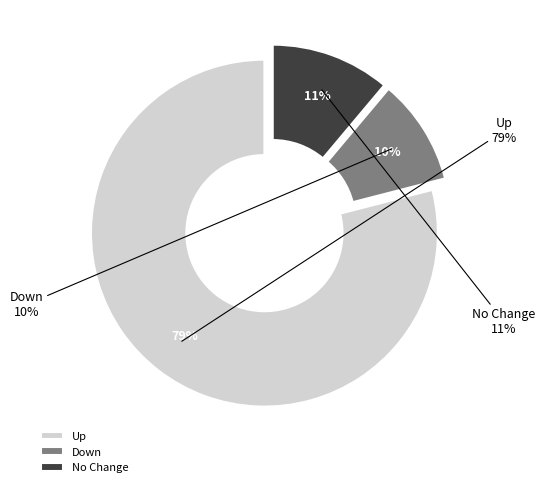

To the nearest percent, what is the average slice percentage?

33%